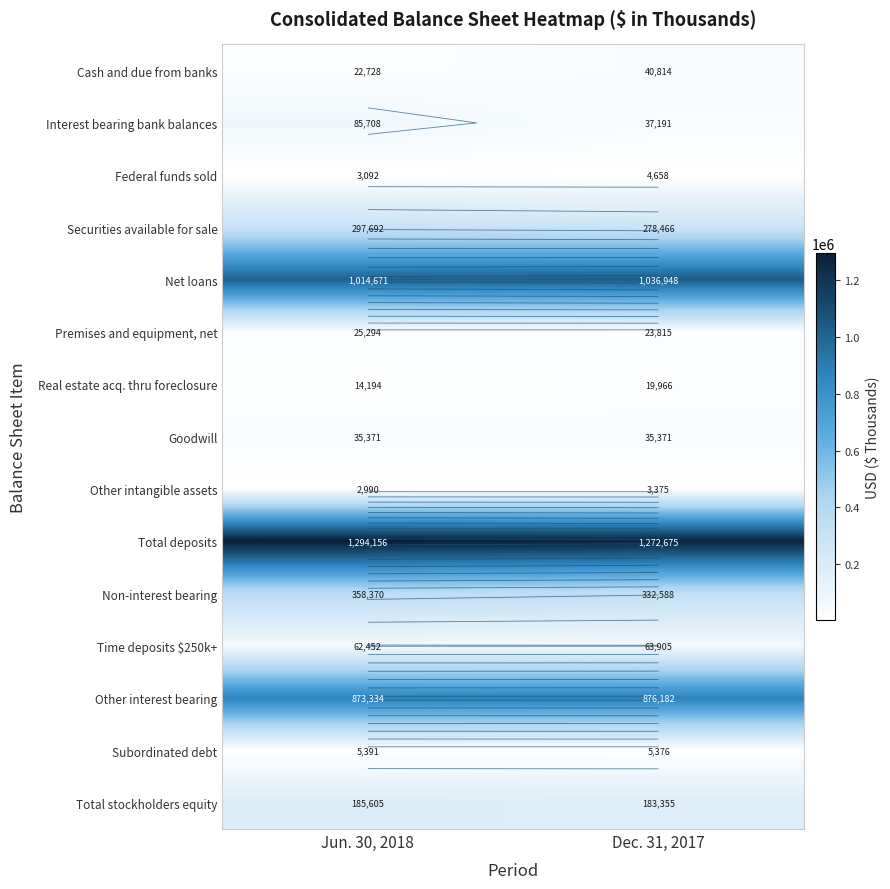

How many values in the Other intangible assets series are below 3375?

1